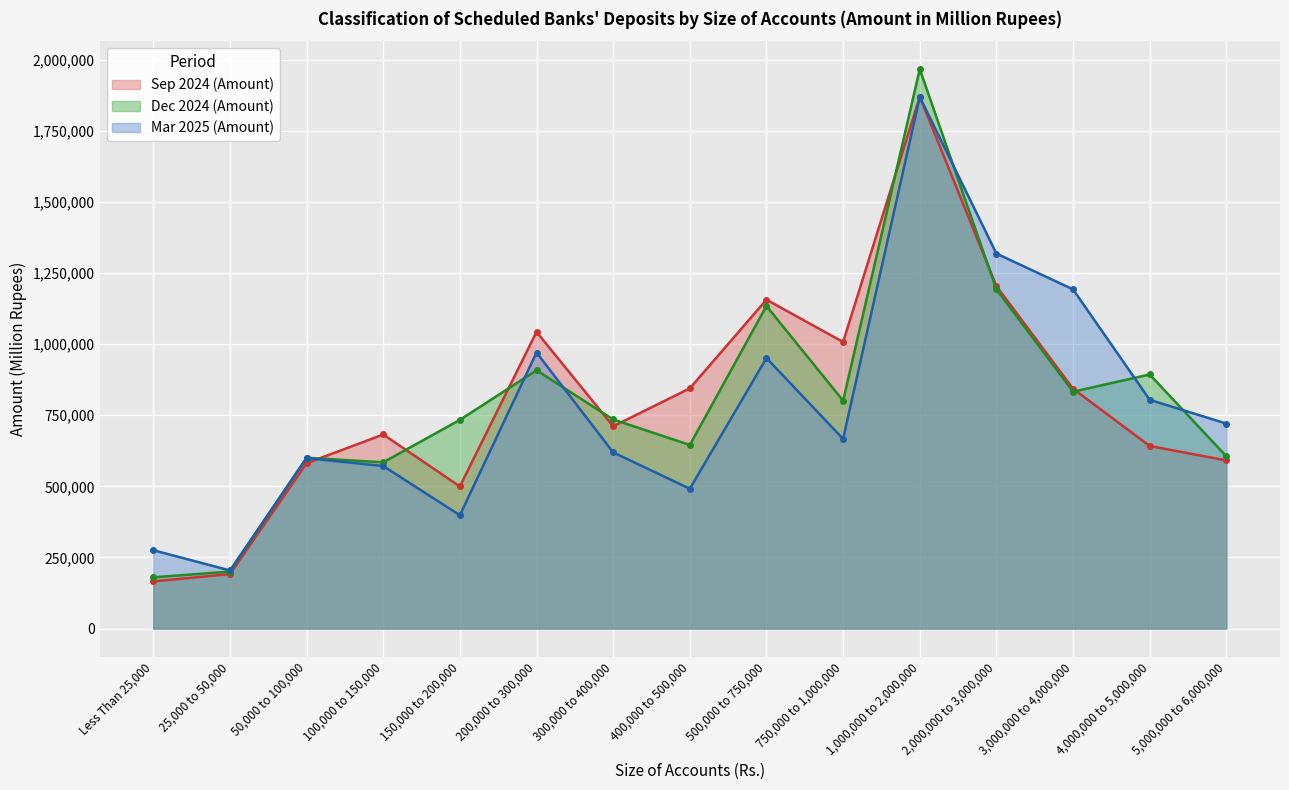

List the series in order of their peak value, highest first.

Dec 2024 (Amount), Sep 2024 (Amount), Mar 2025 (Amount)